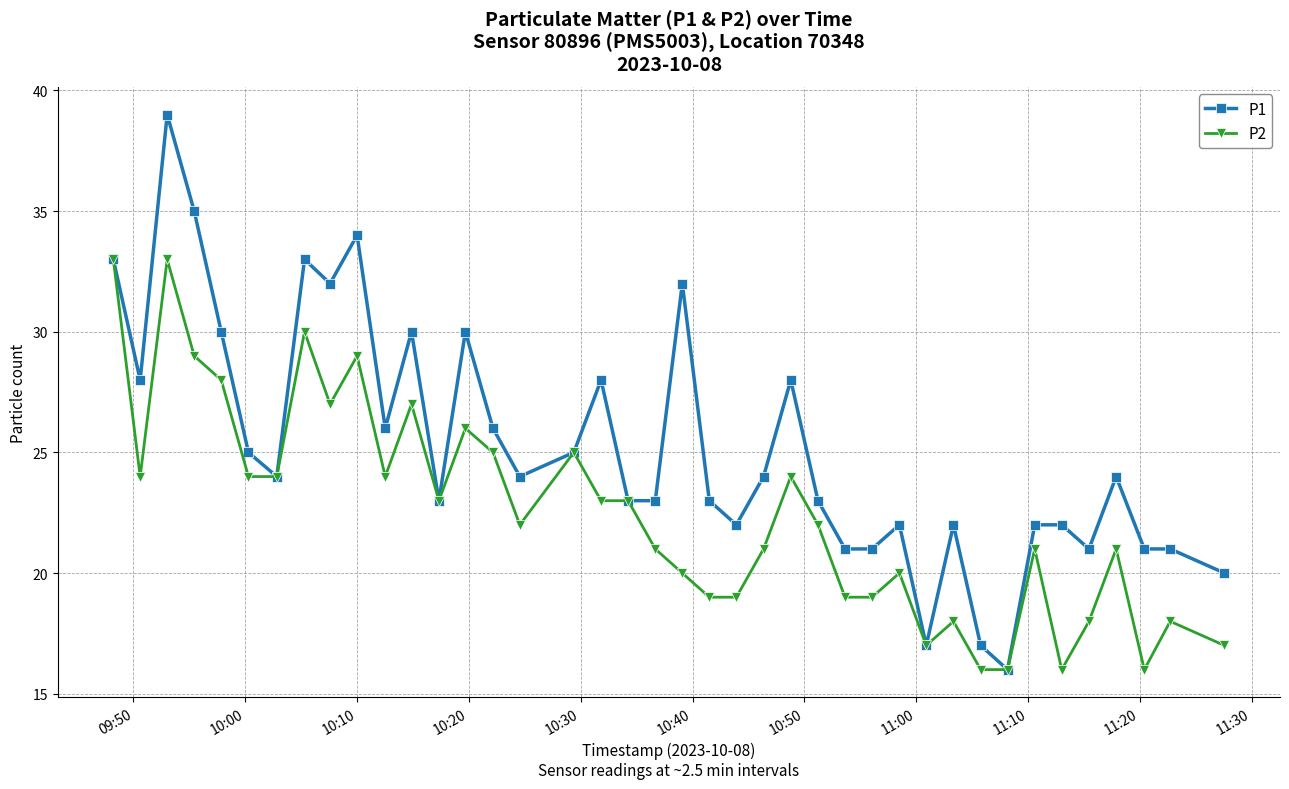

What is the highest value of the P2 series?

33